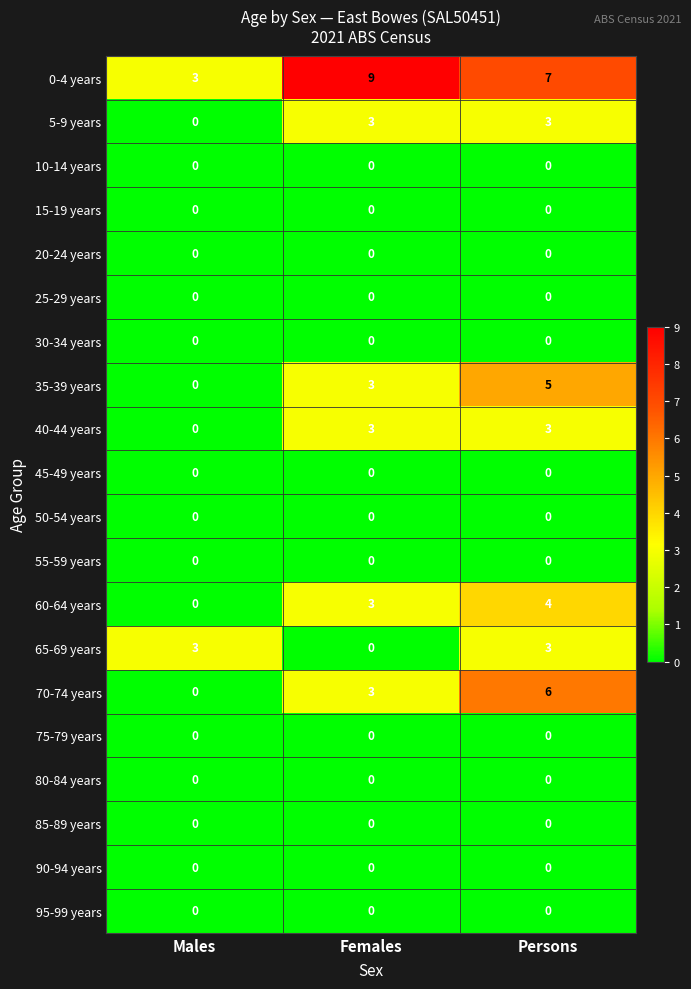

Between Males and Persons, which series saw the biggest shift?

70-74 years